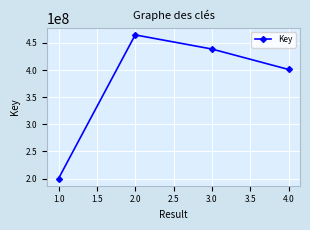

How many points are higher than both their immediate neighbors (excluding endpoints)?

1